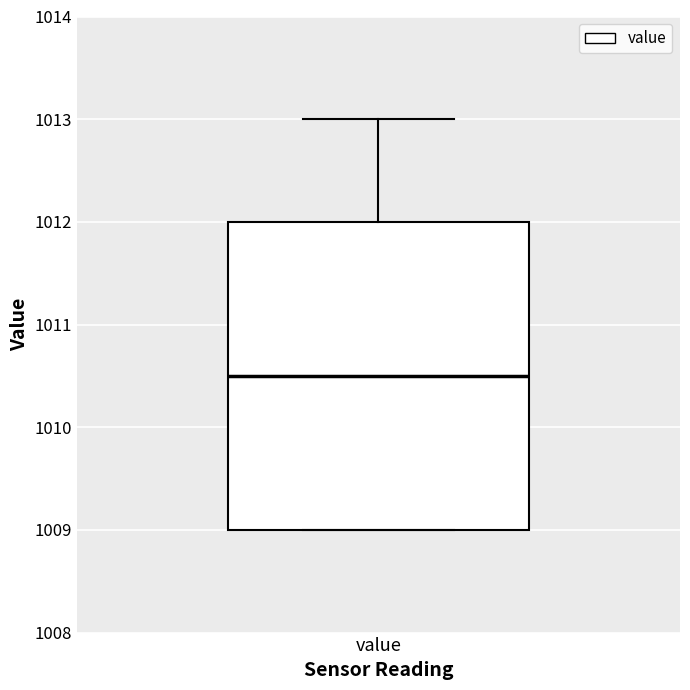

Read this box plot against the y-axis: the position of the median line, the range covered by the box, and the ends of both whiskers. The values are not printed on the chart, so give them approximately, as read against the axis.

median 1010.5, box 1009.0 to 1012.0, whiskers 1009.0 to 1013.0